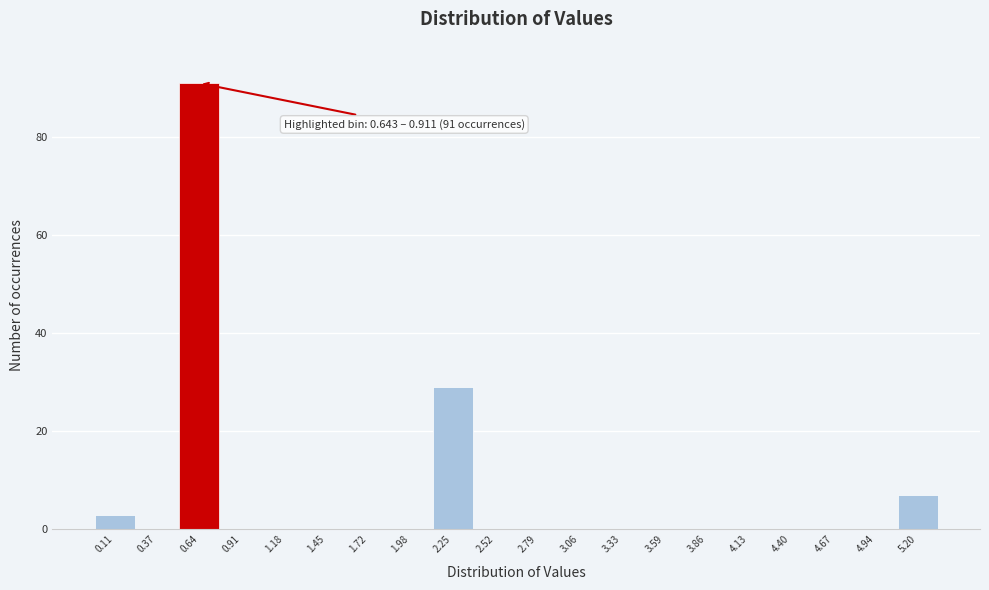

Reading left to right, what are all the values shown in this chart?

0.11=3	0.37=0	0.64=91	0.91=0	1.18=0	1.45=0	1.72=0	1.98=0	2.25=29	2.52=0	2.79=0	3.06=0	3.33=0	3.59=0	3.86=0	4.13=0	4.40=0	4.67=0	4.94=0	5.20=7